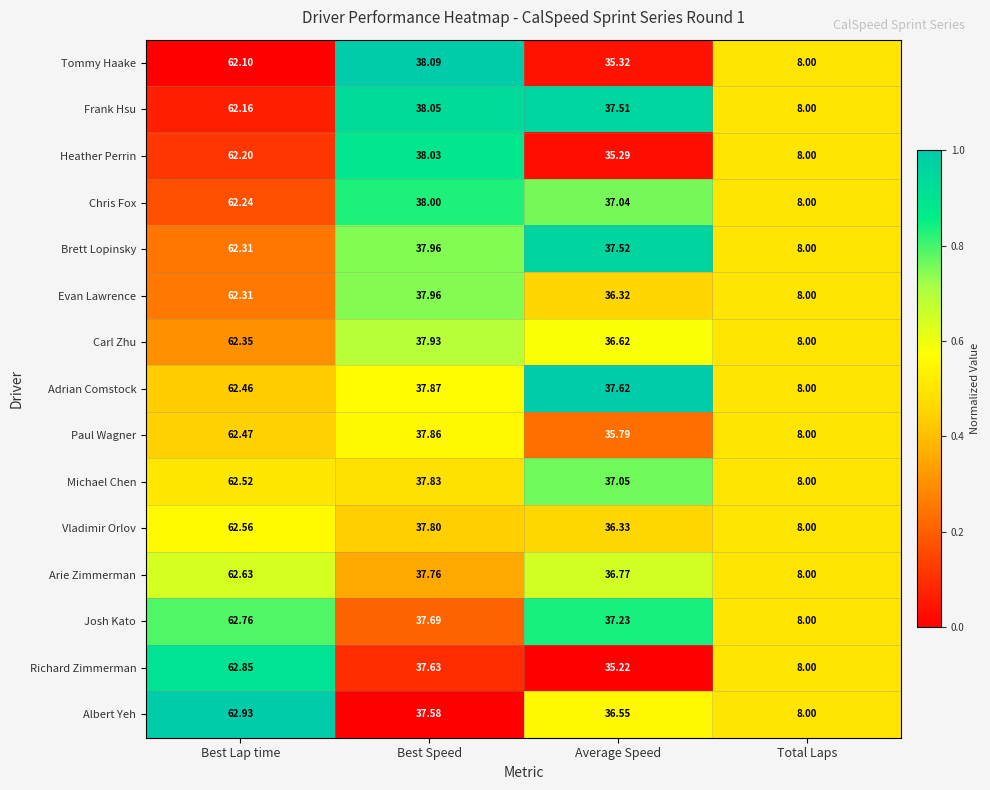

Between Best Speed and Total Laps, which series saw the biggest shift?

Tommy Haake